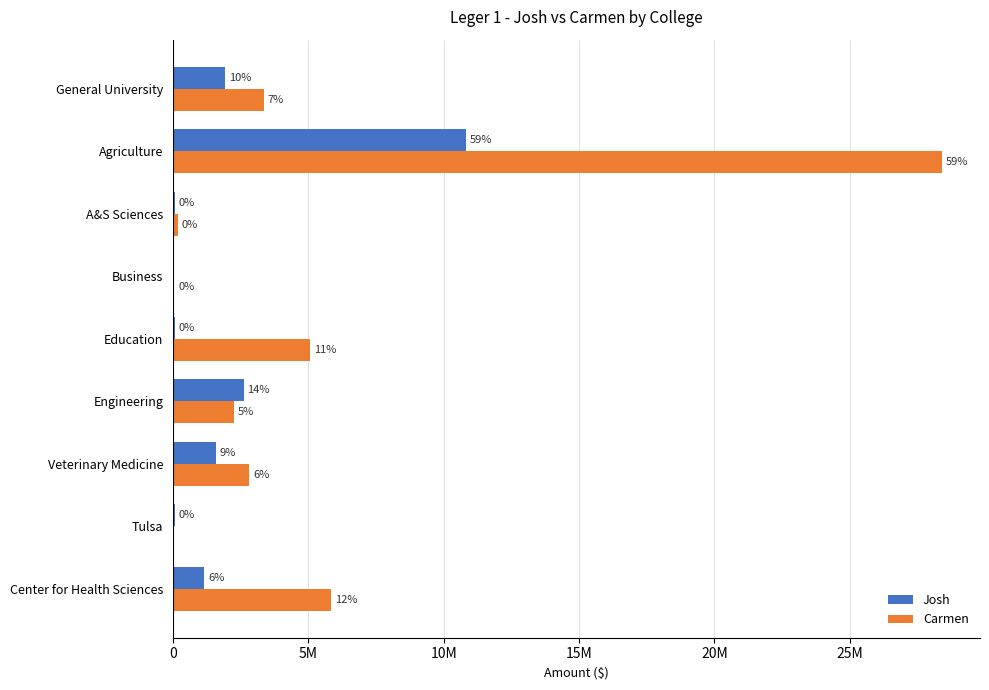

What are all the series names shown in the legend?

Josh, Carmen